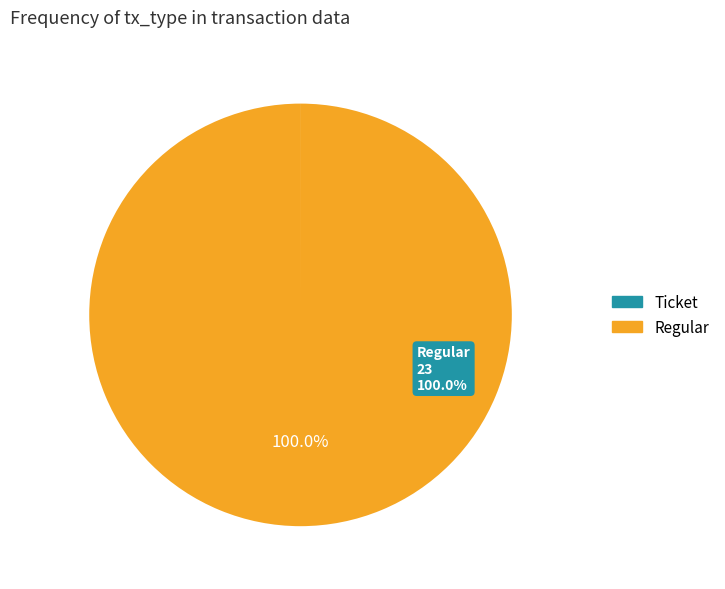

Which slice is the largest?

Regular